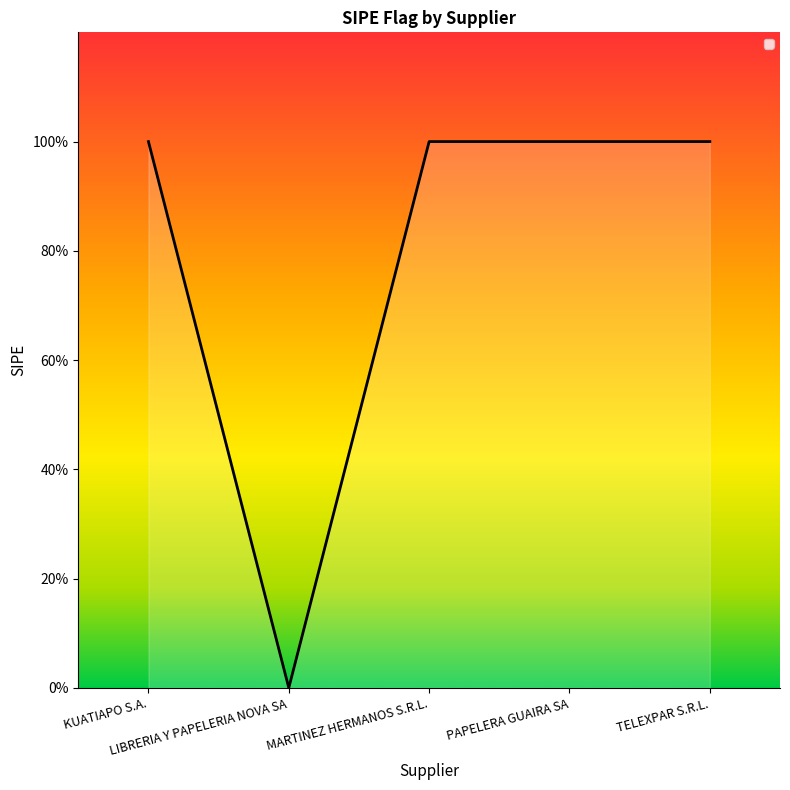

List the labels in order of value, largest first.

KUATIAPO S.A., MARTINEZ HERMANOS S.R.L., PAPELERA GUAIRA SA, TELEXPAR S.R.L., LIBRERIA Y PAPELERIA NOVA SA